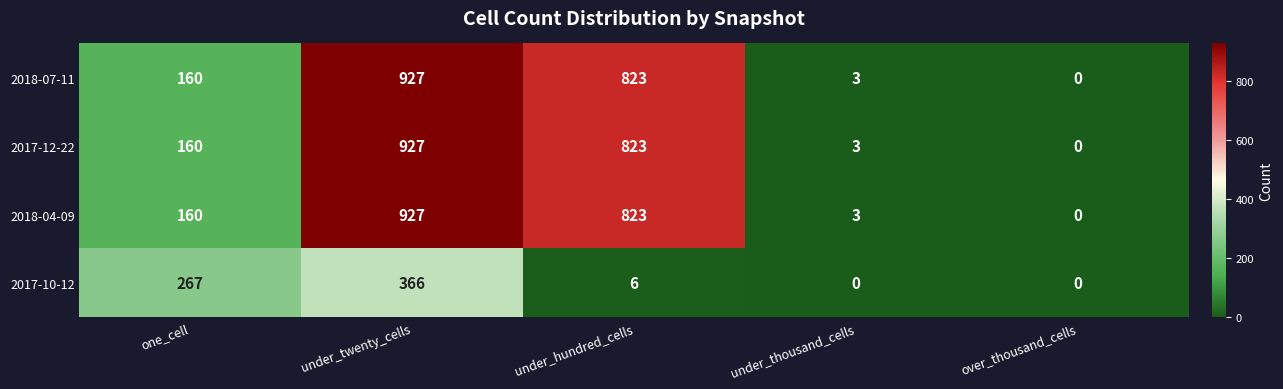

Is the value of 2017-12-22 at under_thousand_cells greater than the value of 2017-10-12 at under_thousand_cells?

Yes